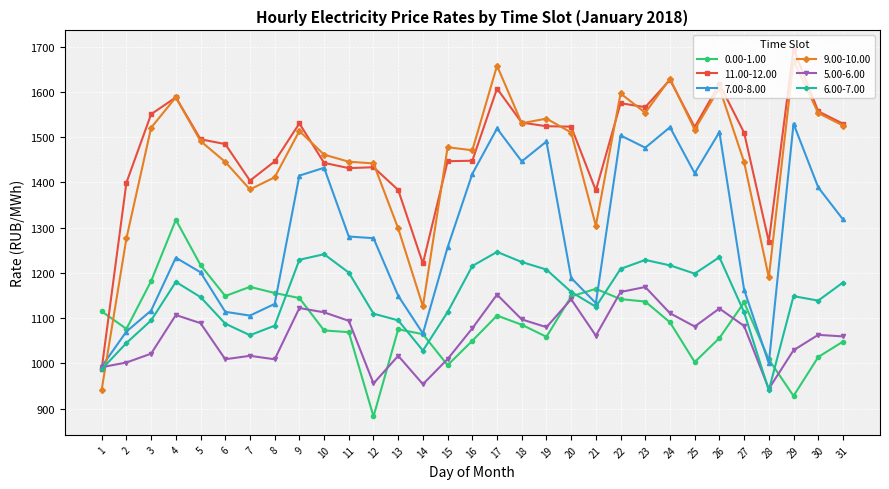

True or false: 9.00-10.00 has more than 1 points higher than both neighbors.

True